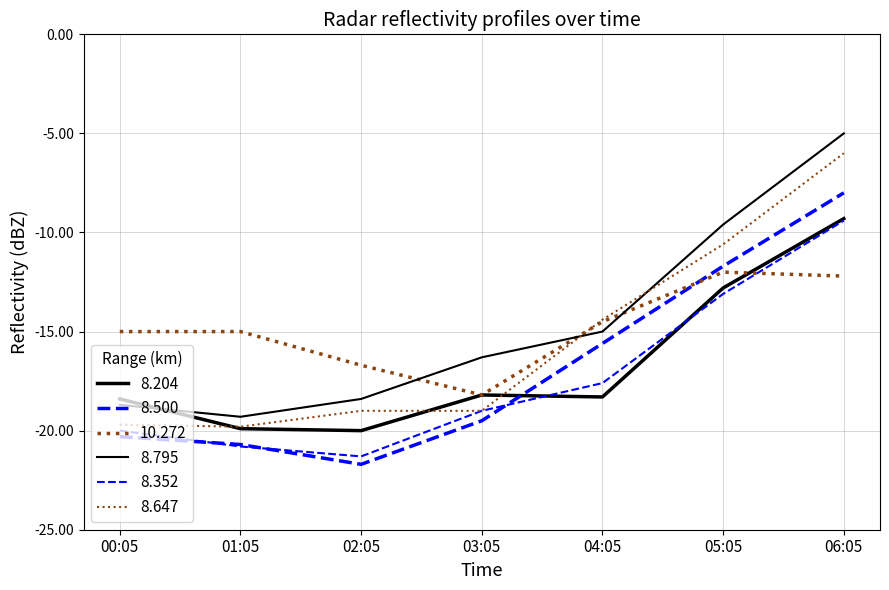

Does the chart have visible grid lines?

Yes